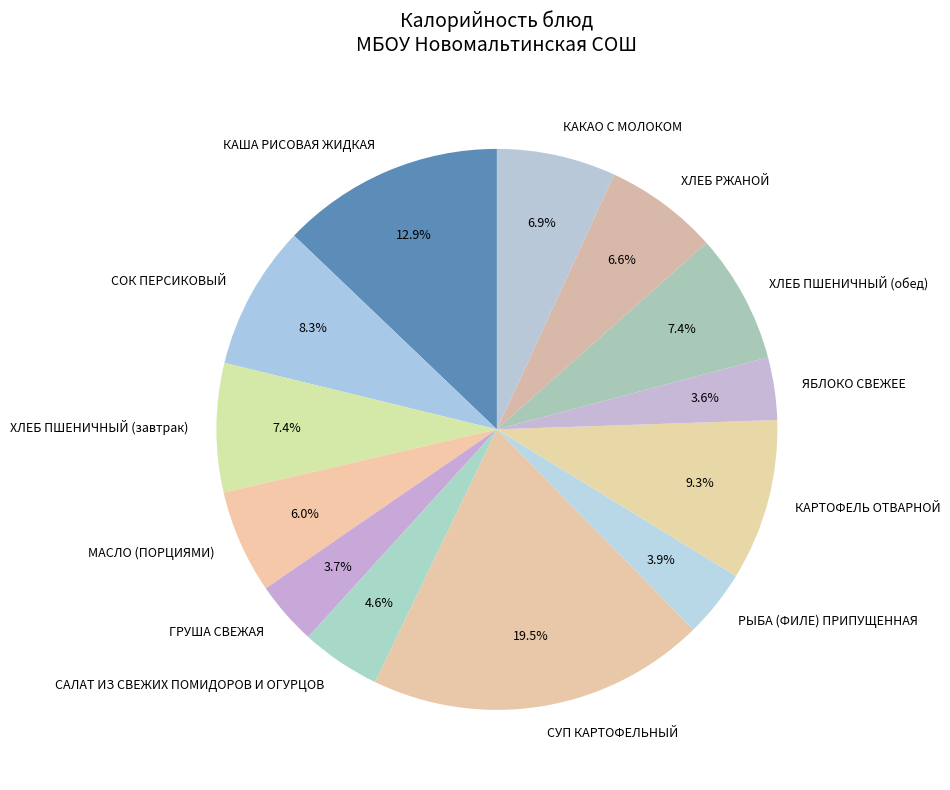

How much of the chart is everything except ЯБЛОКО СВЕЖЕЕ?

96.4%